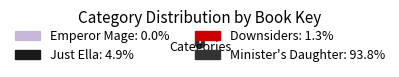

True or false: Minister's Daughter accounts for 94% of the total.

True